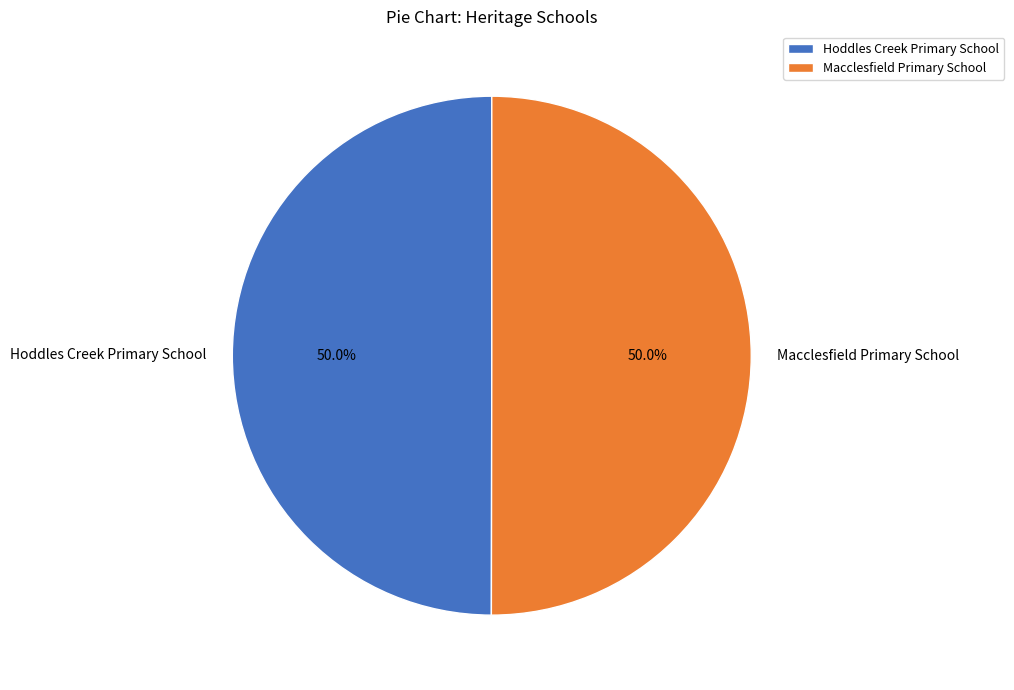

Approximately how many times larger is the value at Macclesfield Primary School compared to Hoddles Creek Primary School?

1.0